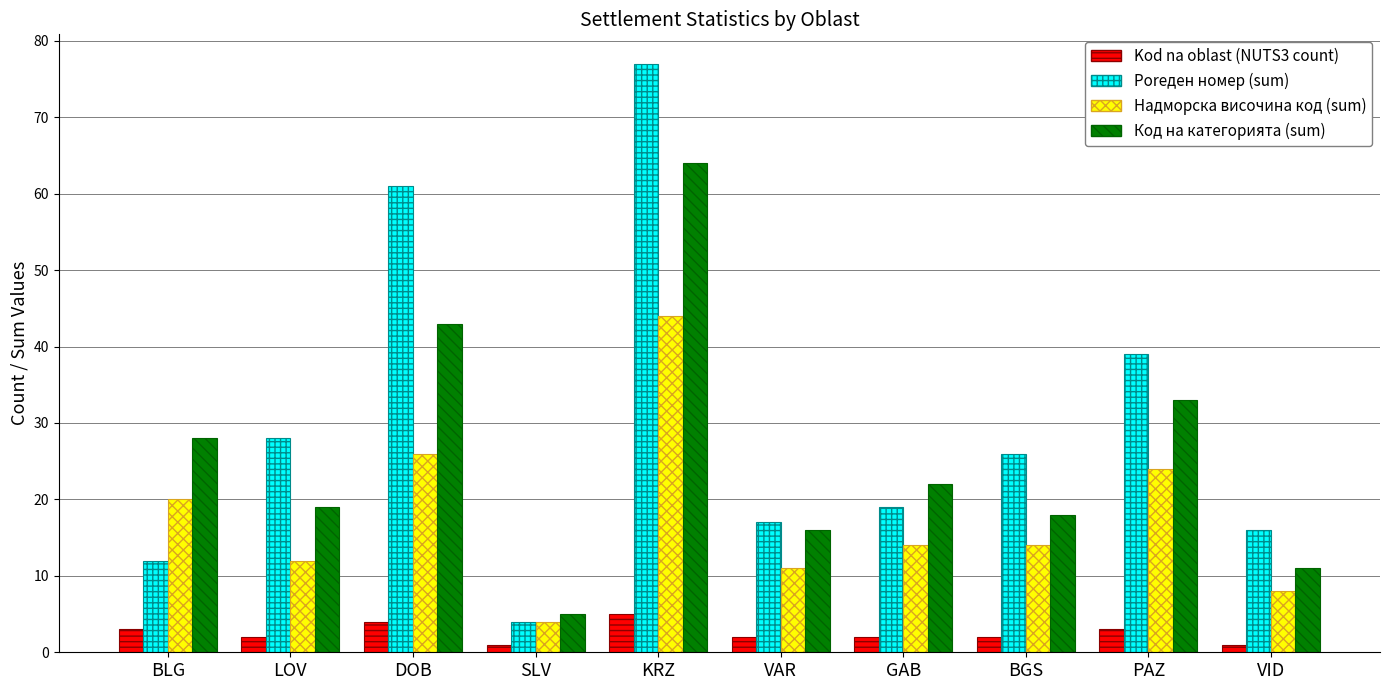

List the series in order of their peak value, highest first.

Poreден номер (sum), Код на категорията (sum), Надморска височина код (sum), Kod na oblast (NUTS3 count)